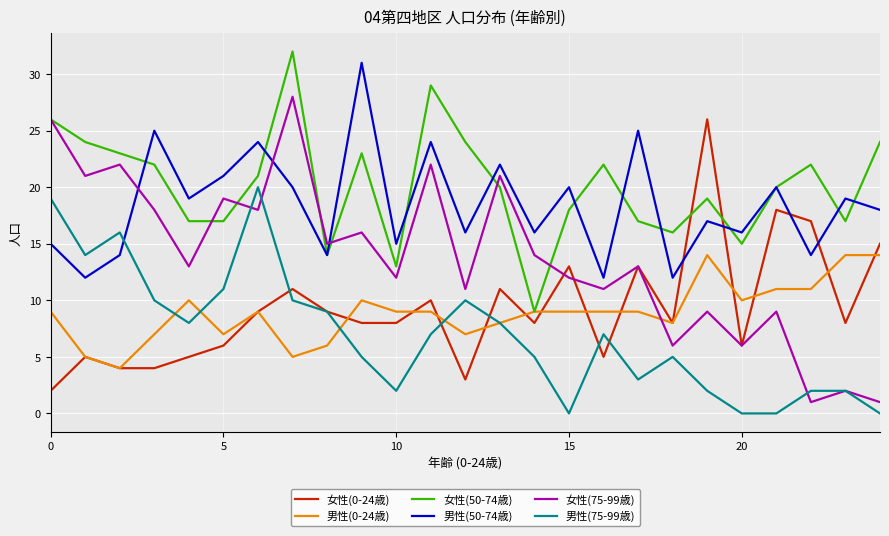

What is the highest value of the 男性(50-74歳) series?

31